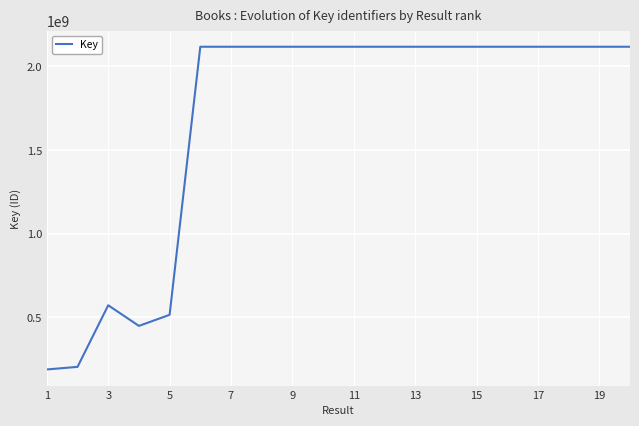

What is the smallest value displayed?

187843472